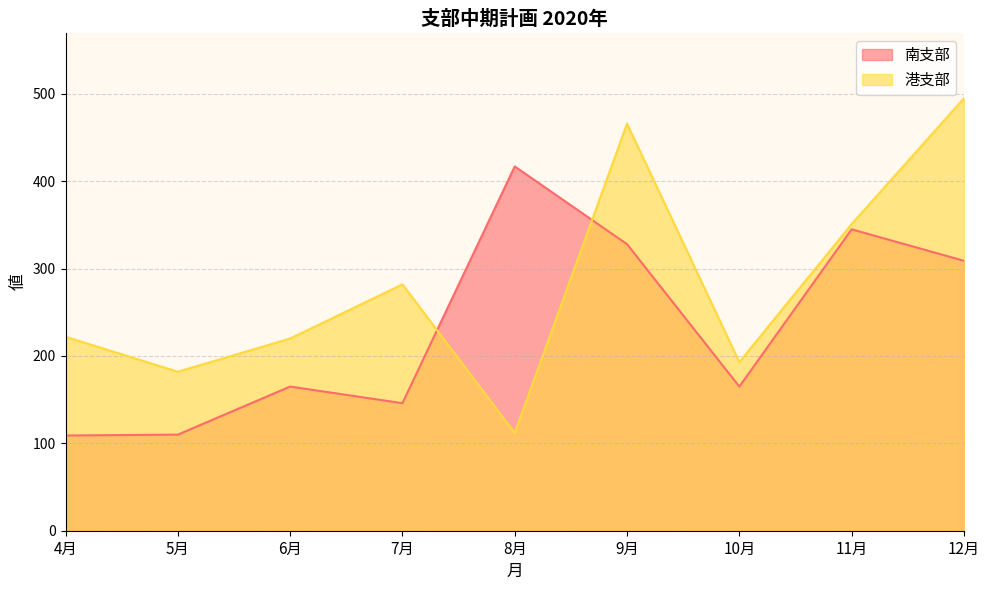

Reading left to right, list all the values displayed in this chart.

南支部: 4月=109	5月=110	6月=165	7月=146	8月=417	9月=328	10月=165	11月=345	12月=309
港支部: 4月=222	5月=182	6月=220	7月=282	8月=112	9月=466	10月=193	11月=351	12月=495